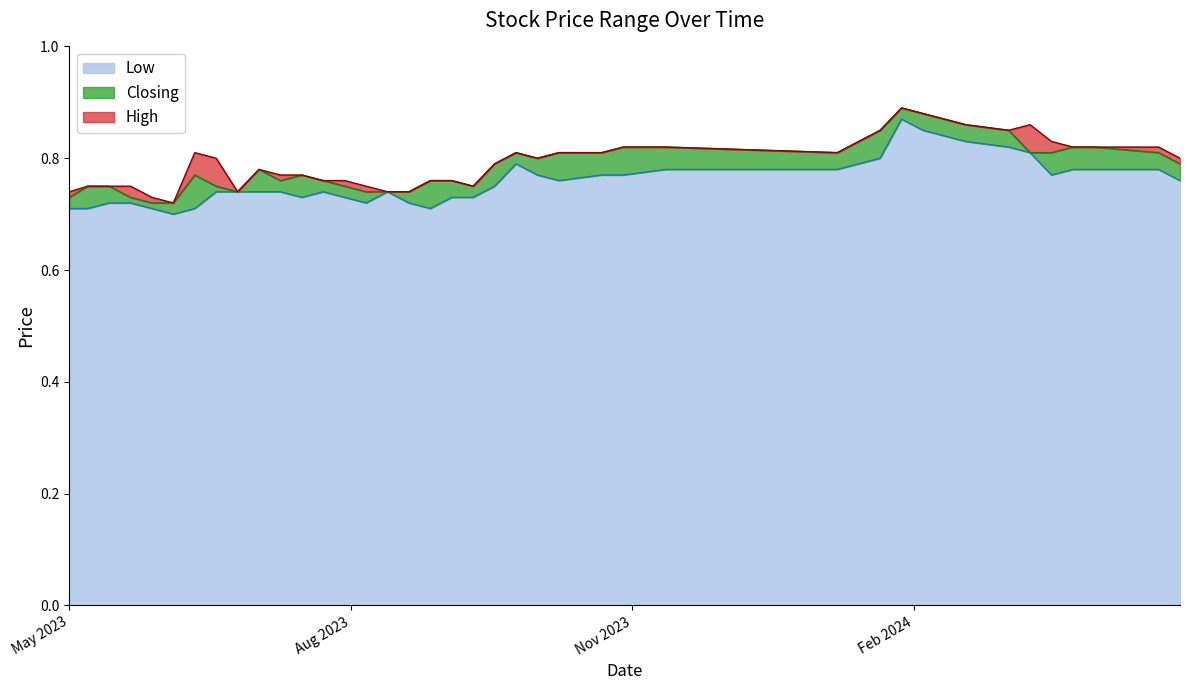

What is the sum of all Low values?

30.4